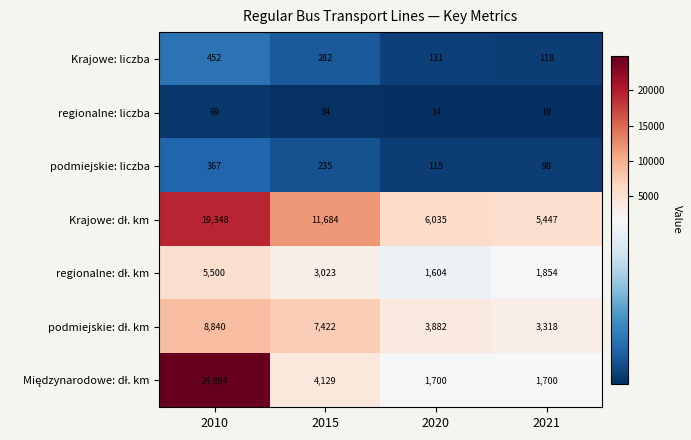

What is the total value across all series at 2015?

26809